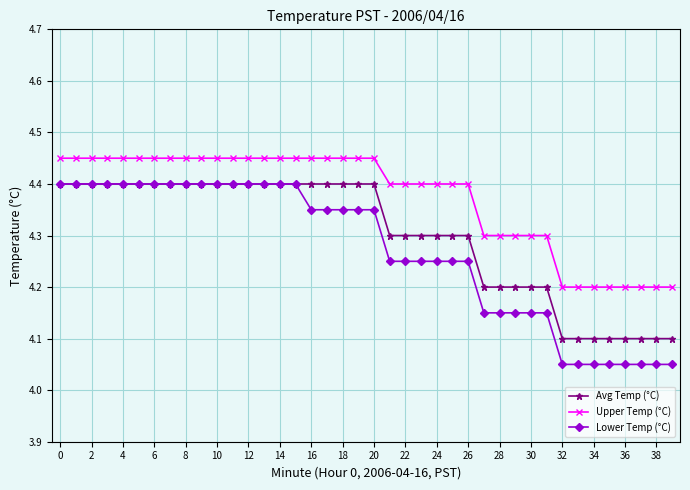

Count the Lower Temp (°C) values in the range 4 to 5.

40